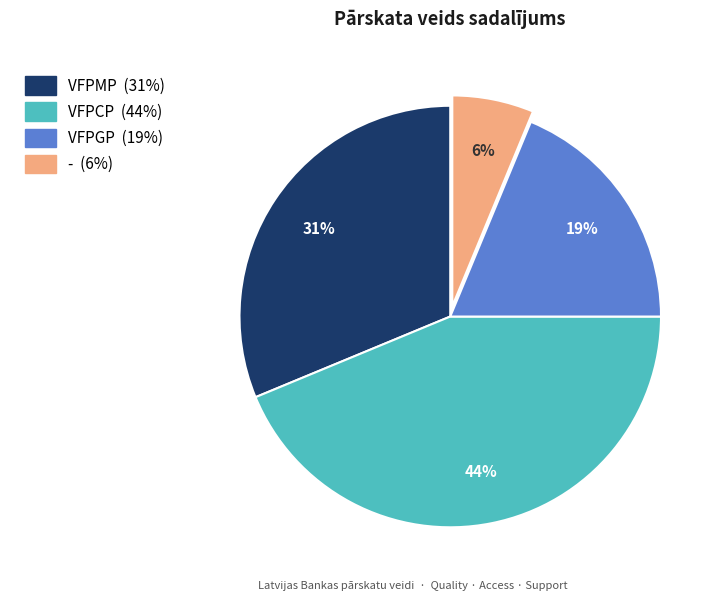

What is the ratio of the value at VFPCP to the value at VFPGP?

2.3